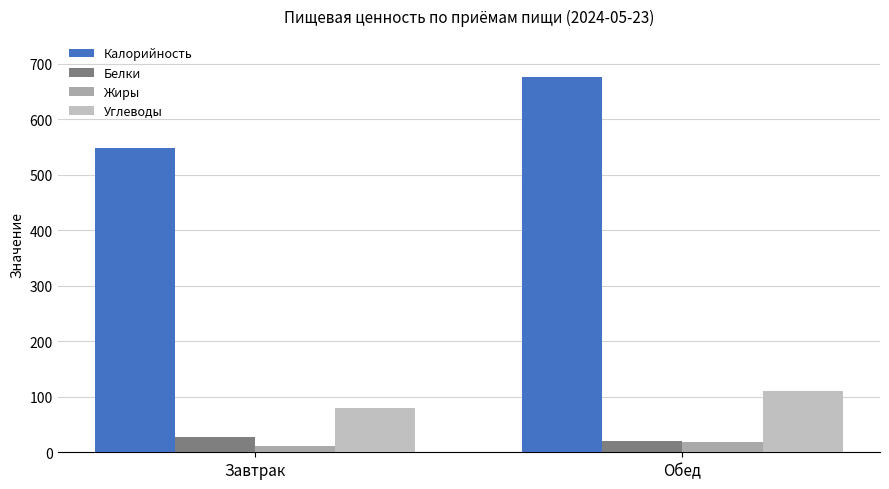

How many data points in Калорийность are less than 676?

1